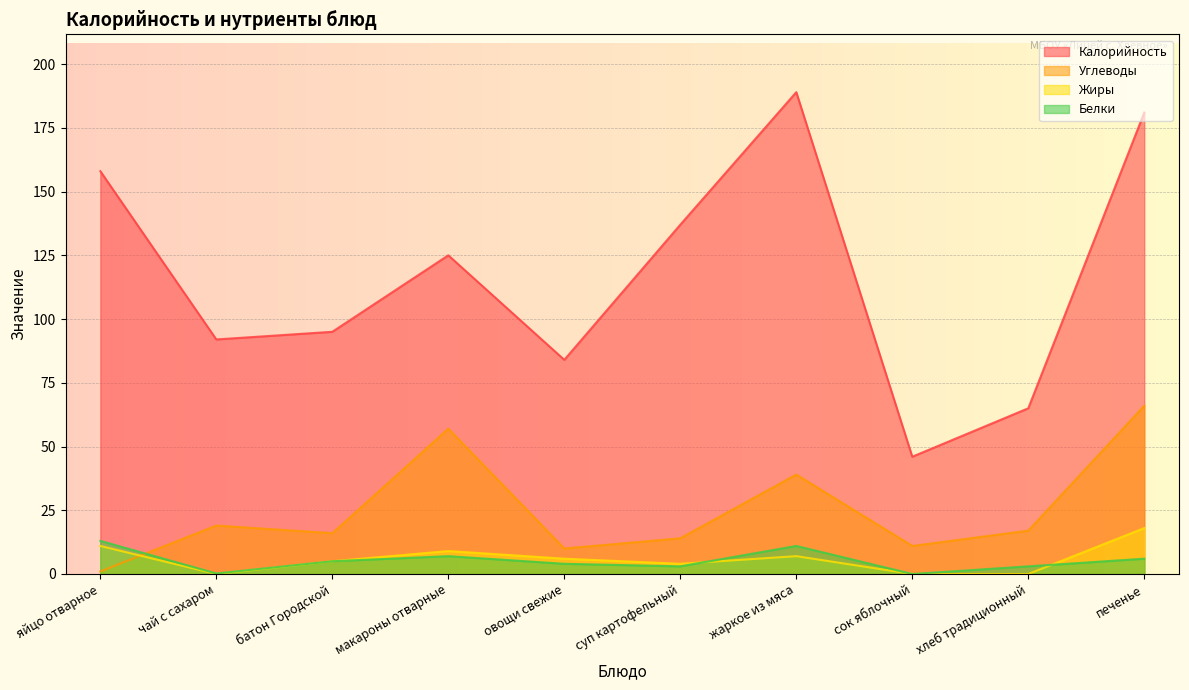

Is it true that Белки equals 0.3 at чай с сахаром?

False